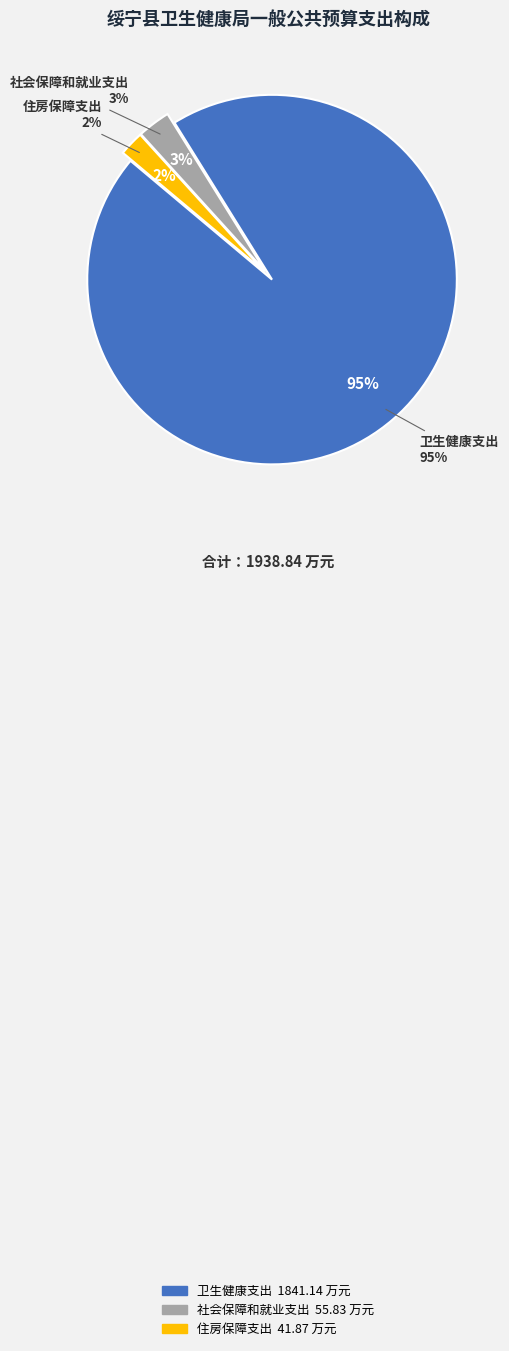

Does 卫生健康支出 represent more than half of the total?

Yes